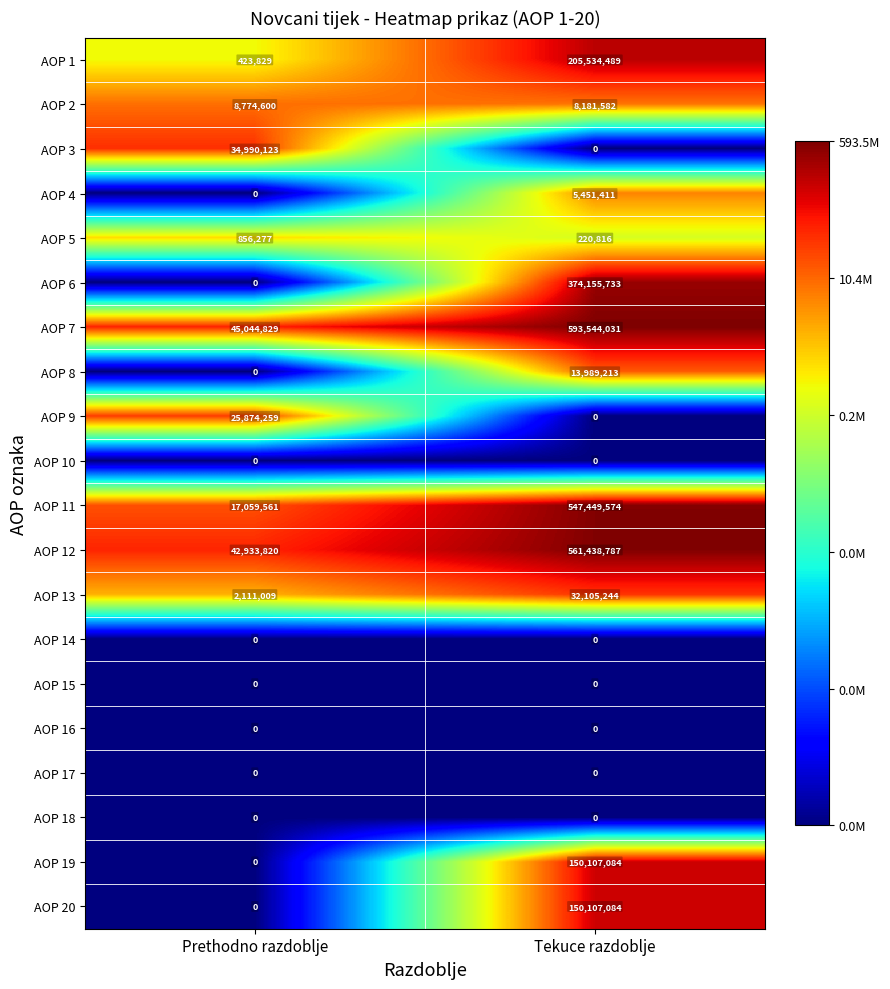

Which category has the lowest value in the AOP 1 series?

Prethodno razdoblje